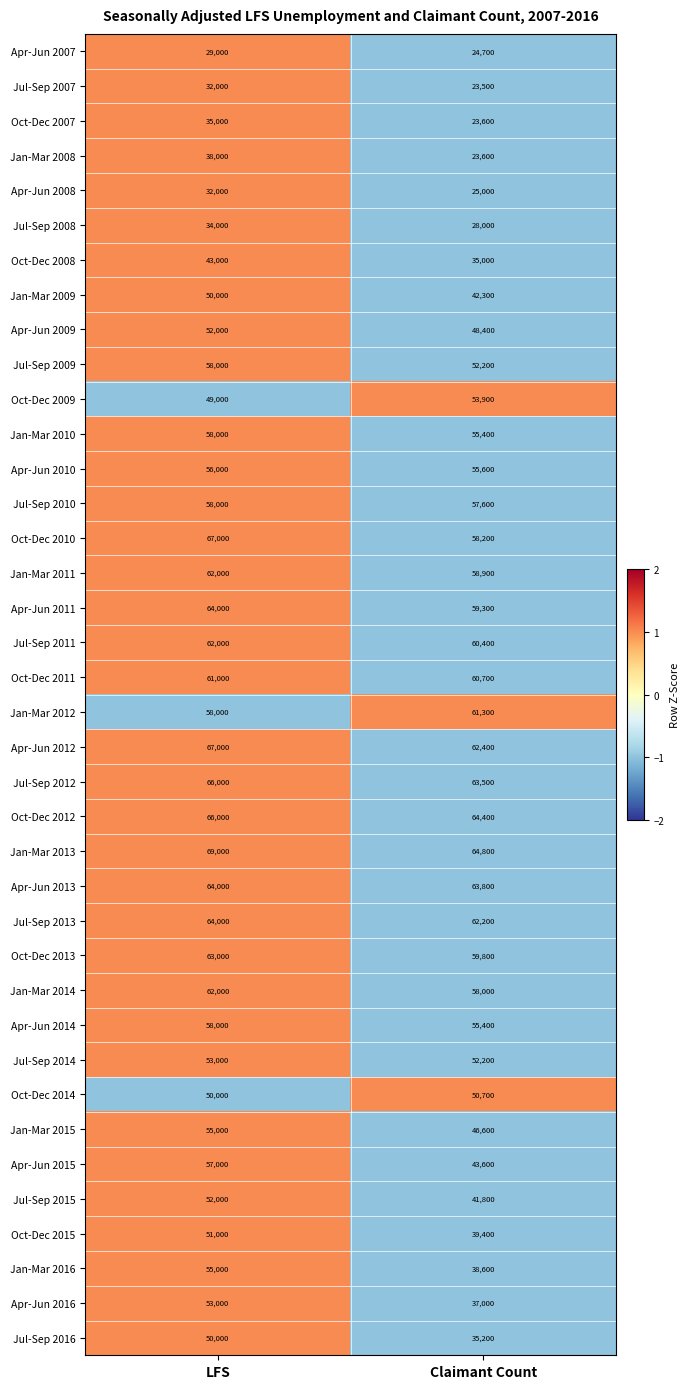

Count the number of categories in the chart.

2